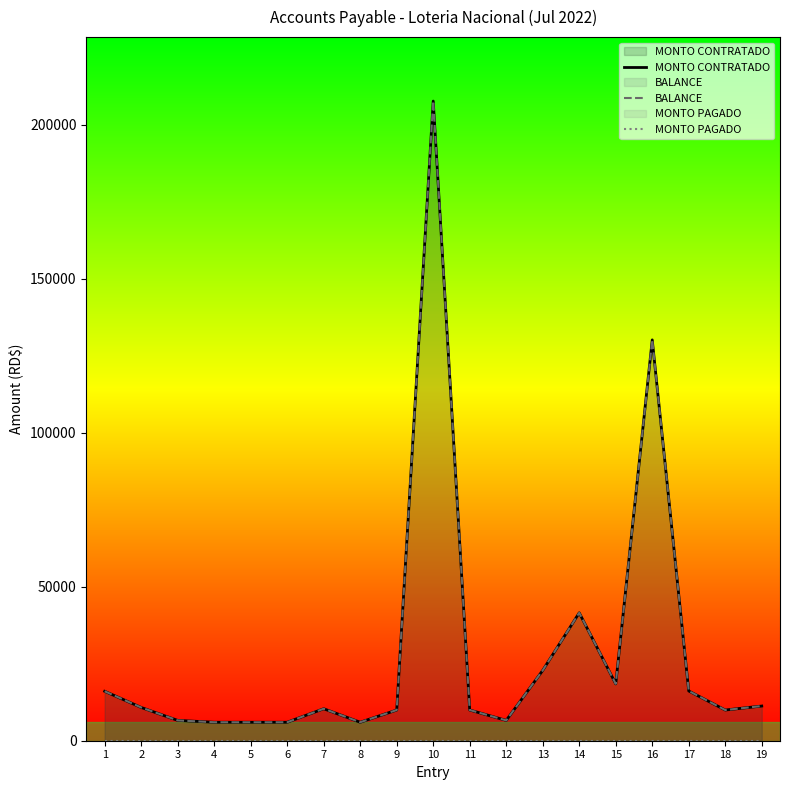

True or false: MONTO PAGADO and BALANCE intersect in this chart.

False